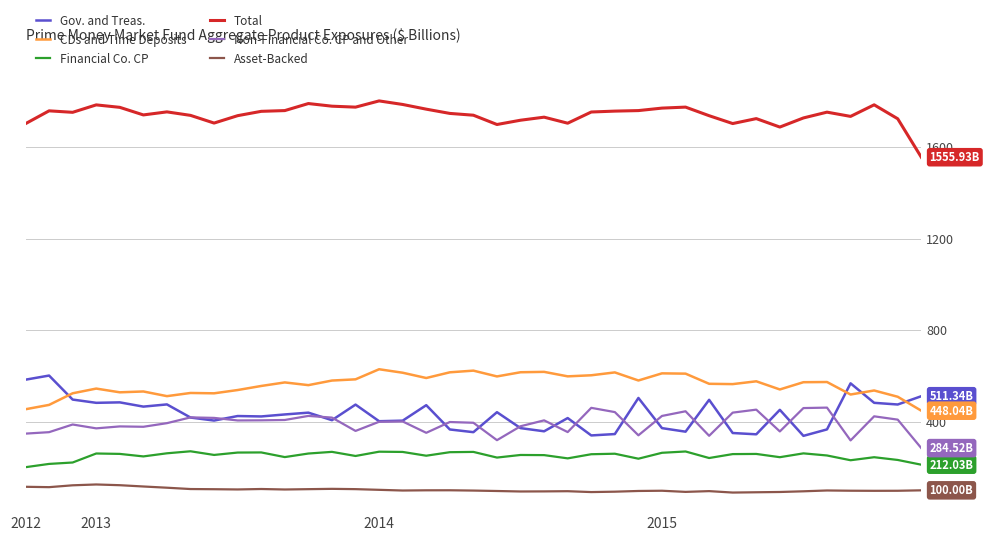

Which series has the largest total across all categories?

Total